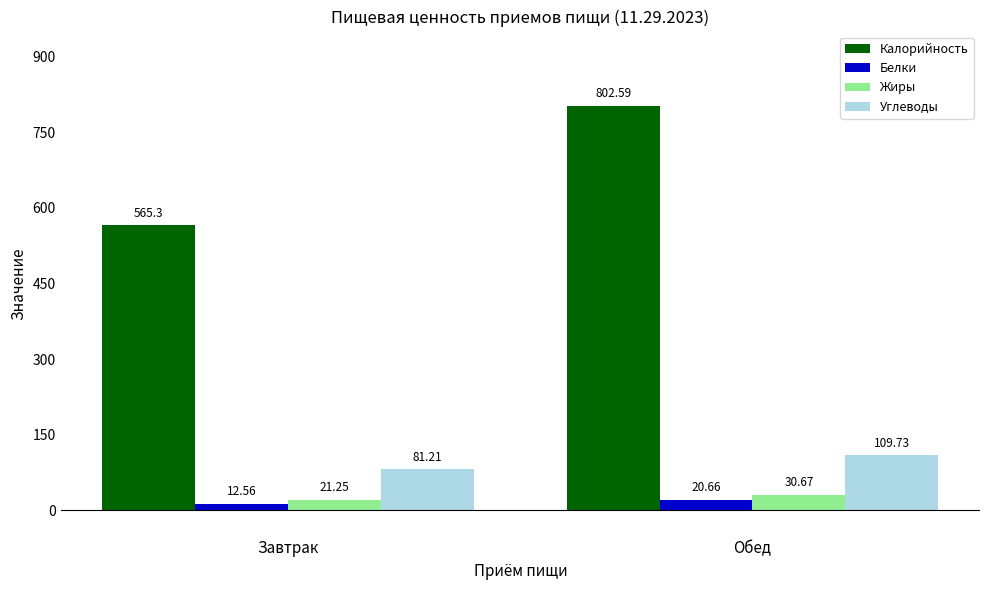

At which category does the chart reach its minimum across all series?

Завтрак